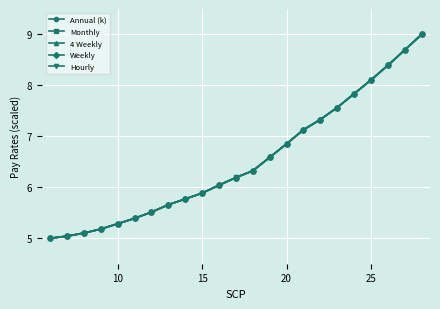

Reading left to right, extract all data points from this chart.

Annual (k): 5.0	5.0	5.1	5.2	5.3	5.4	5.5	5.7	5.8	5.9	6.0	6.2	6.3	6.6	6.9	7.1	7.3	7.6	7.8	8.1	8.4	8.7	9.0
Monthly: 5.0	5.0	5.1	5.2	5.3	5.4	5.5	5.7	5.8	5.9	6.0	6.2	6.3	6.6	6.9	7.1	7.3	7.6	7.8	8.1	8.4	8.7	9.0
4 Weekly: 5.0	5.0	5.1	5.2	5.3	5.4	5.5	5.7	5.8	5.9	6.0	6.2	6.3	6.6	6.9	7.1	7.3	7.6	7.8	8.1	8.4	8.7	9.0
Weekly: 5.0	5.0	5.1	5.2	5.3	5.4	5.5	5.7	5.8	5.9	6.0	6.2	6.3	6.6	6.9	7.1	7.3	7.6	7.8	8.1	8.4	8.7	9.0
Hourly: 5.0	5.0	5.1	5.2	5.3	5.4	5.5	5.7	5.8	5.9	6.0	6.2	6.3	6.6	6.9	7.1	7.3	7.6	7.8	8.1	8.4	8.7	9.0